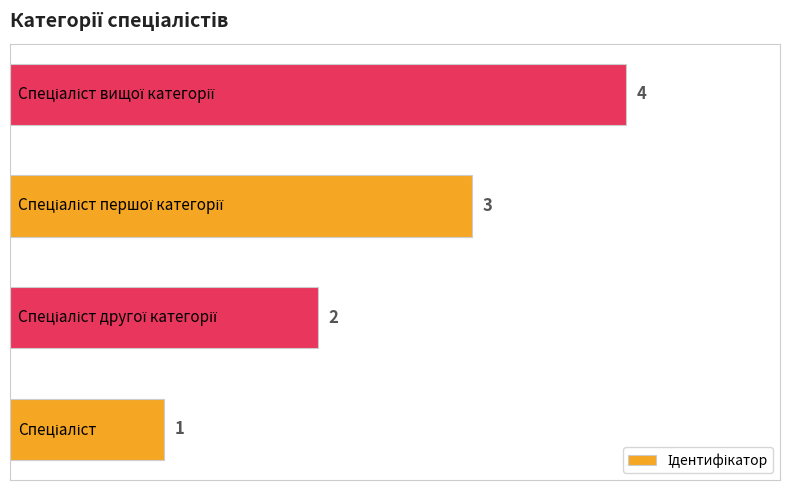

How many data points are less than 3?

2